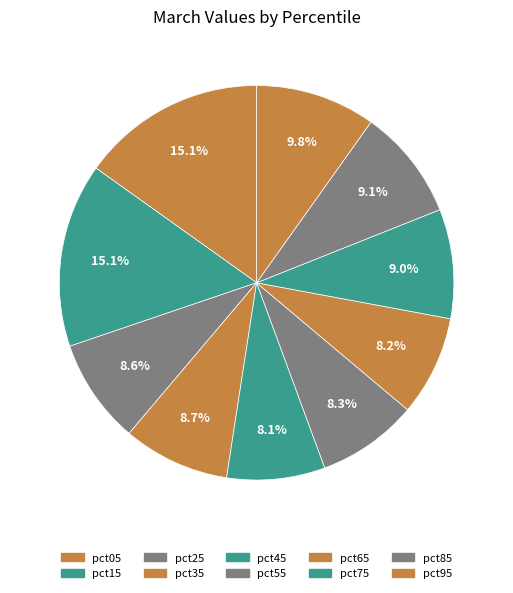

To the nearest percent, what is the difference between the largest and smallest slice percentages?

7%